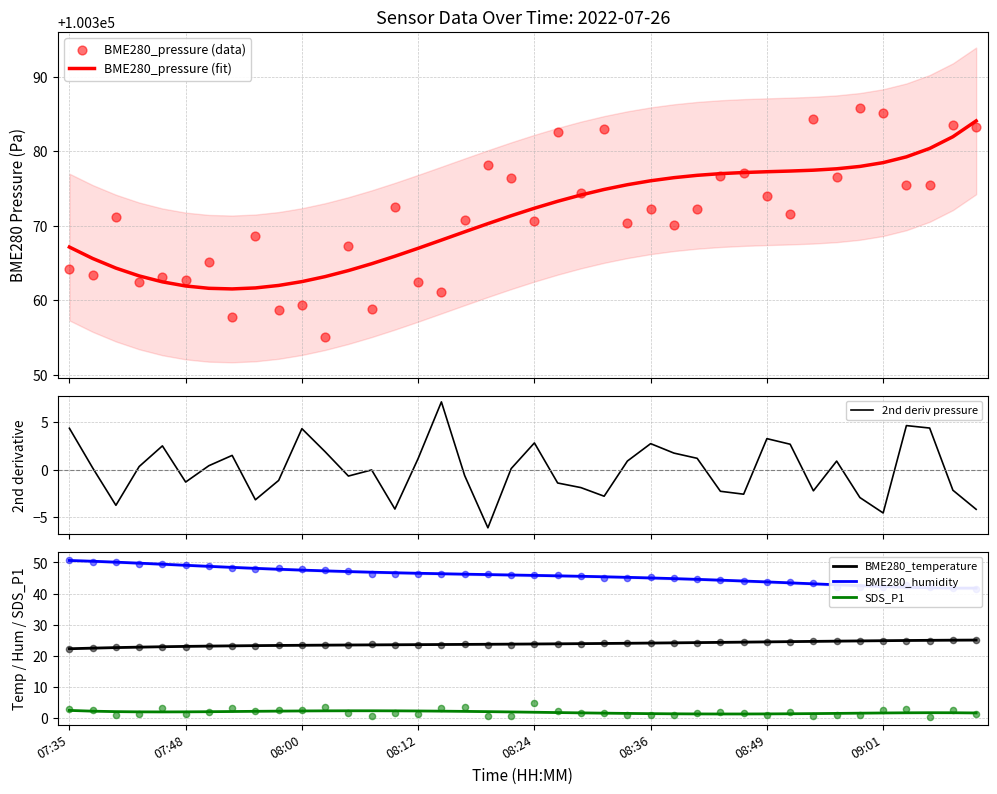

What are all the series names shown in the legend?

BME280_pressure (fit), BME280_pressure (data), 2nd deriv pressure, BME280_temperature, BME280_humidity, SDS_P1